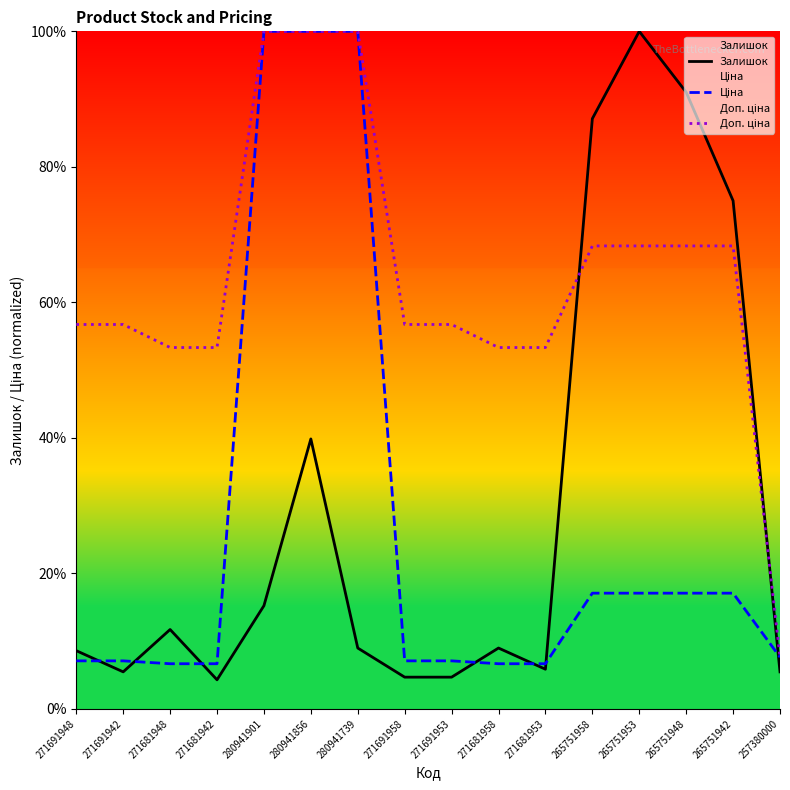

What is the difference between the maximum and minimum values in the Доп. ціна series?

92.4